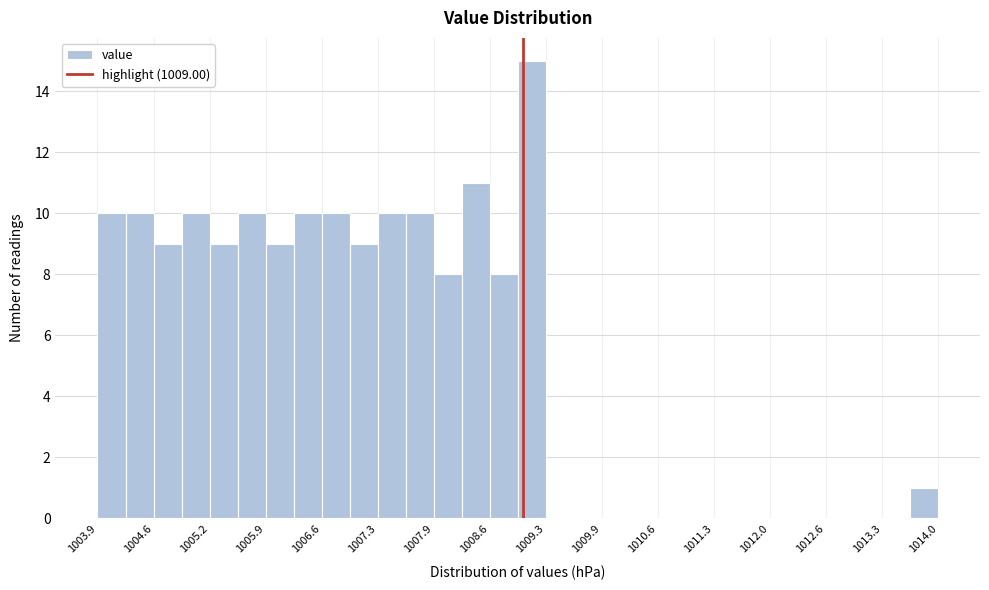

Read against the x-axis, roughly where is the centre of the tallest bar?

1009.1